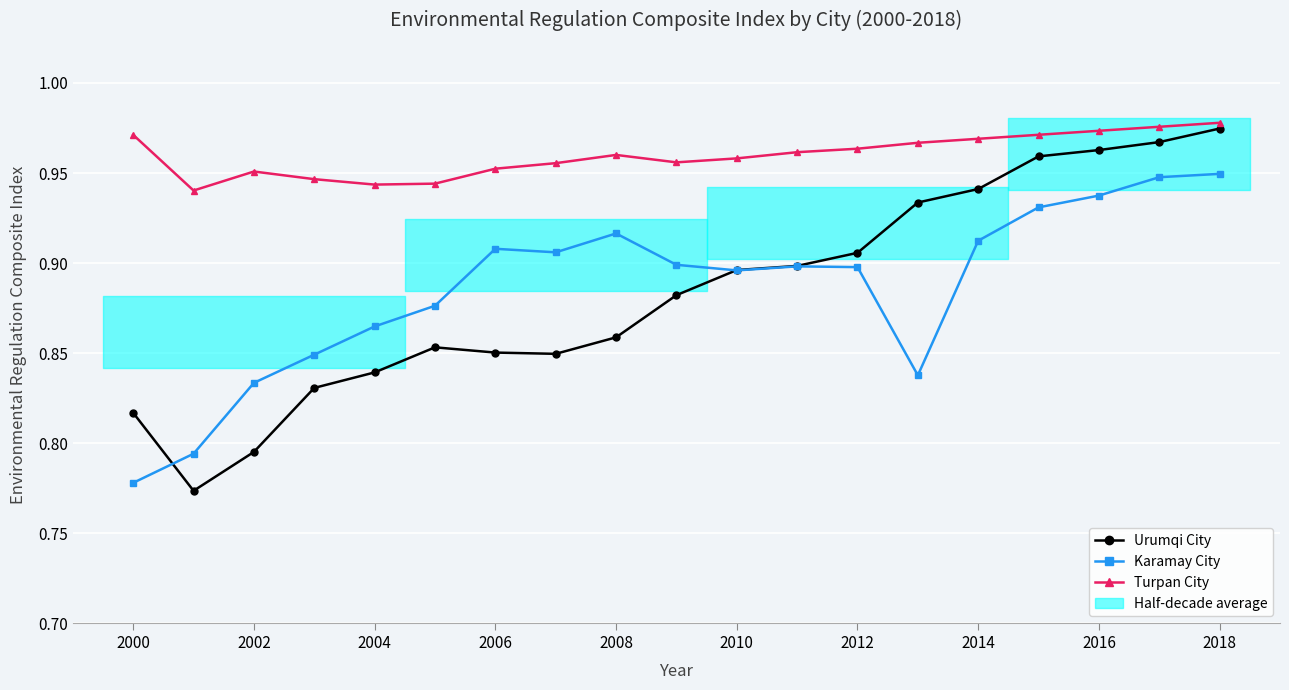

What is the average value of the Karamay City series?

0.9